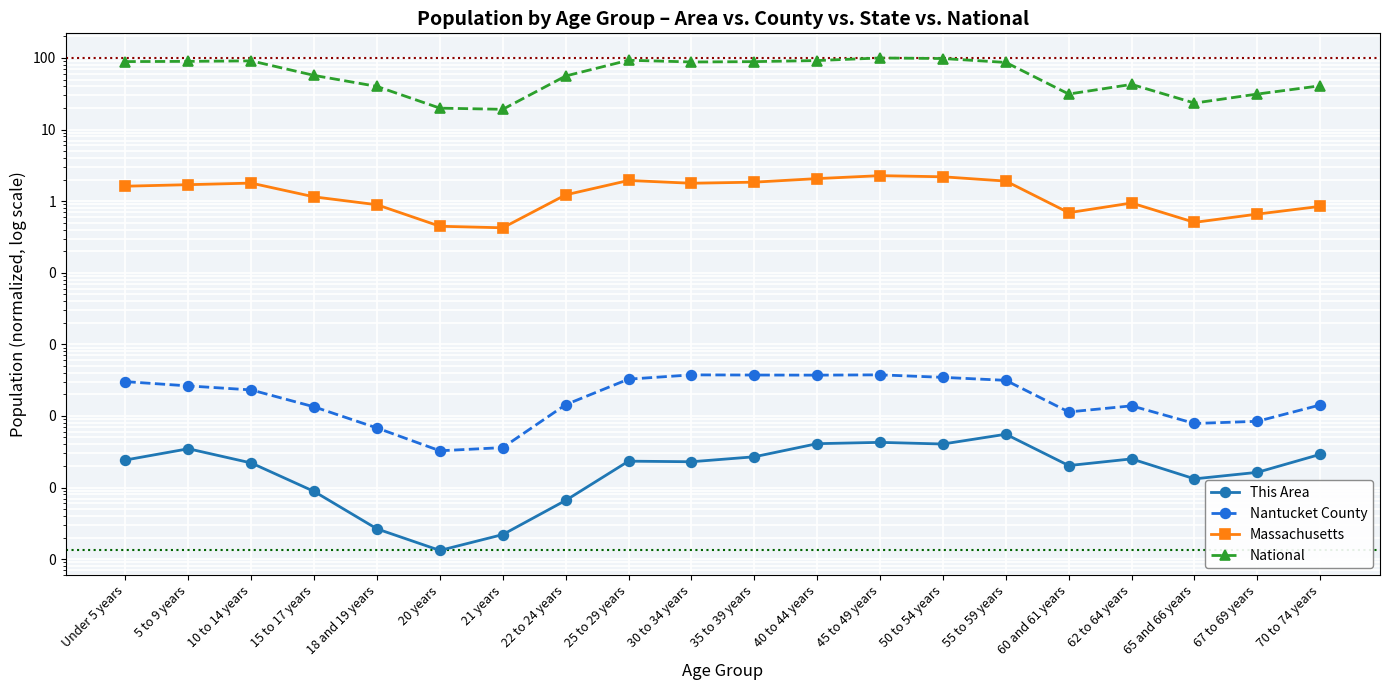

At which category does the chart reach its minimum across all series?

20 years